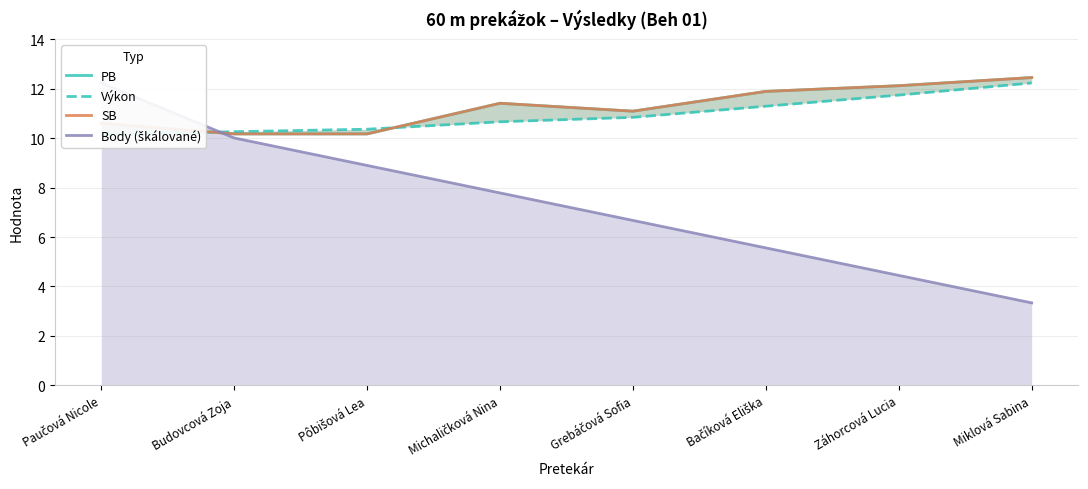

The value of Body (škálované) at Grebáčová Sofia is 10.0. True or false?

False